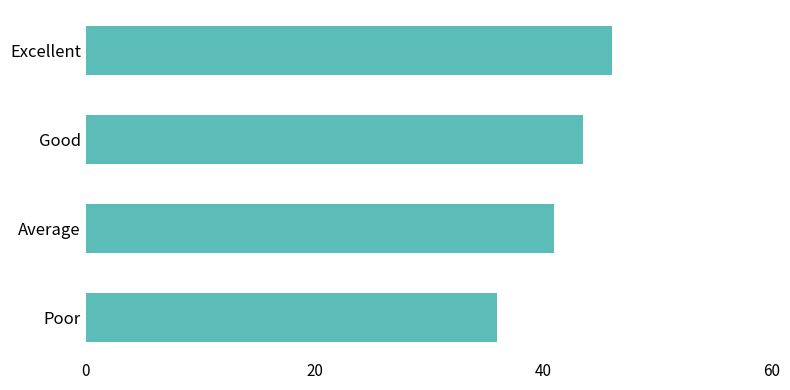

What is the difference between the second highest and minimum values?

7.5